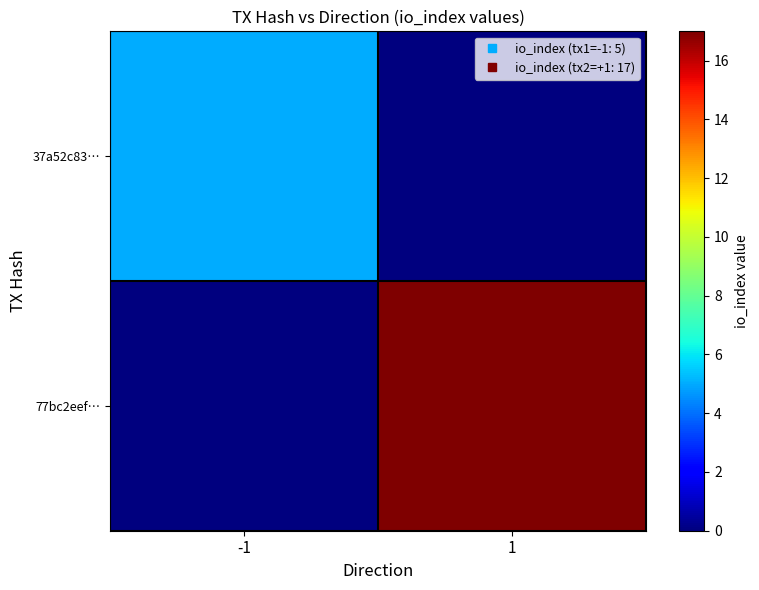

Which series changed the most between -1 and 1?

77bc2eef…